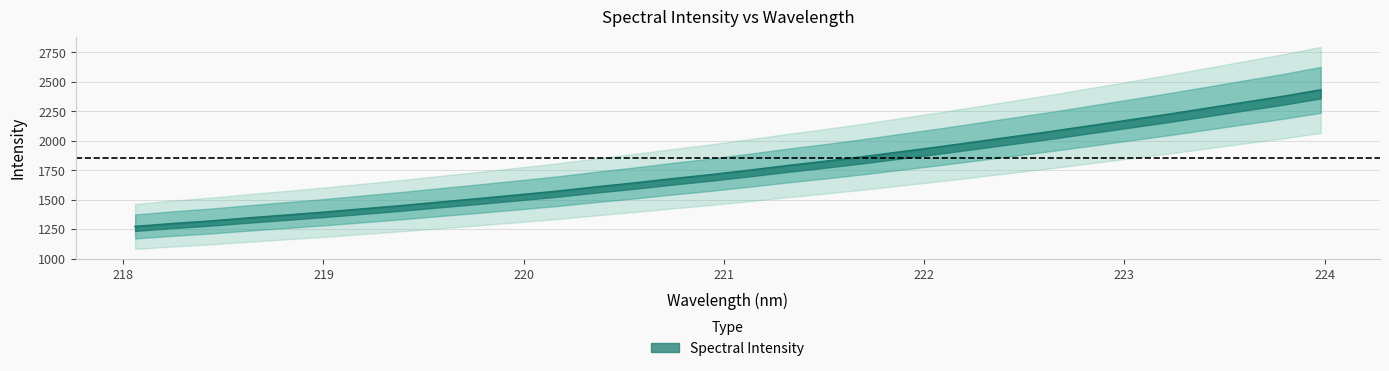

What is the difference between the values at 220.3533 and 222.4538?

429.8